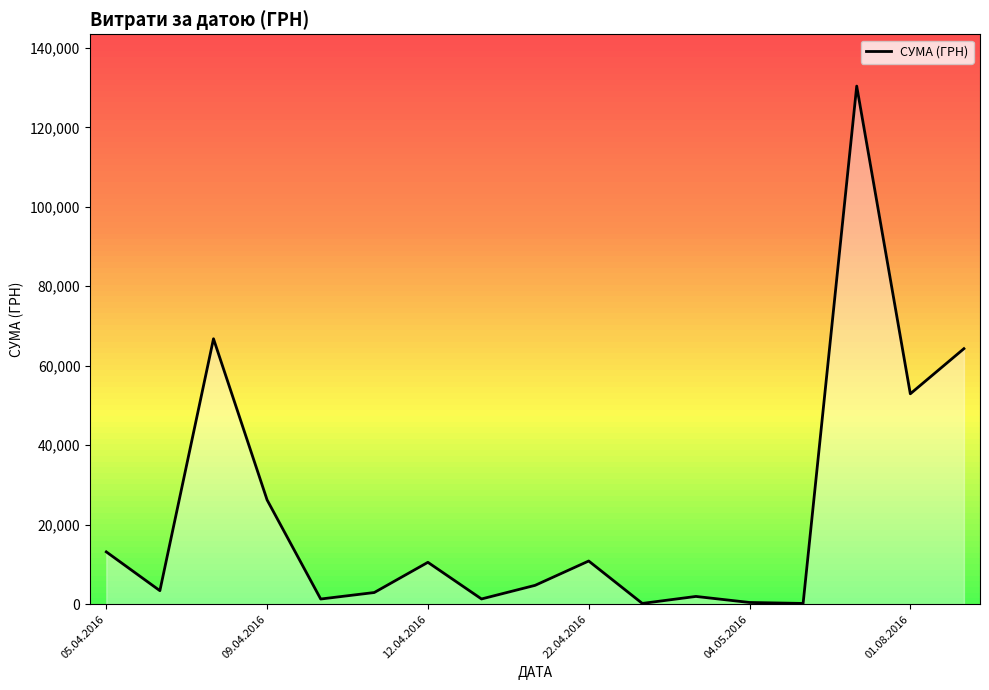

What is the difference between the maximum and minimum values?

130203.7